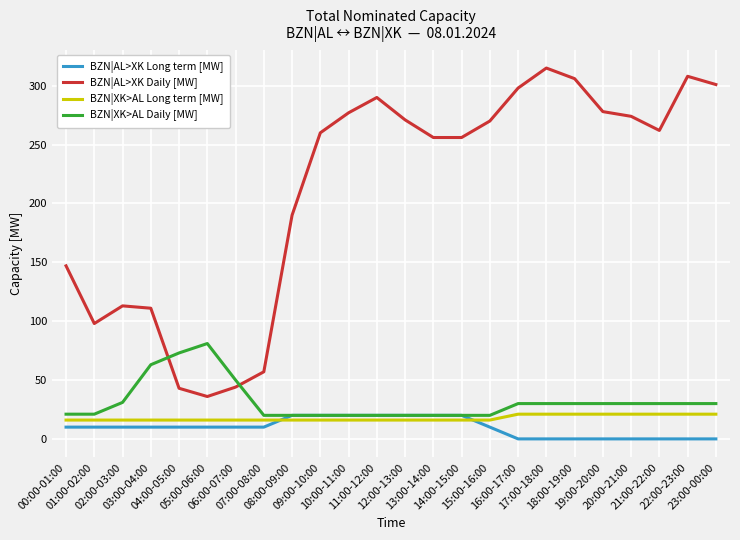

What position from the left is 08:00-09:00?

9